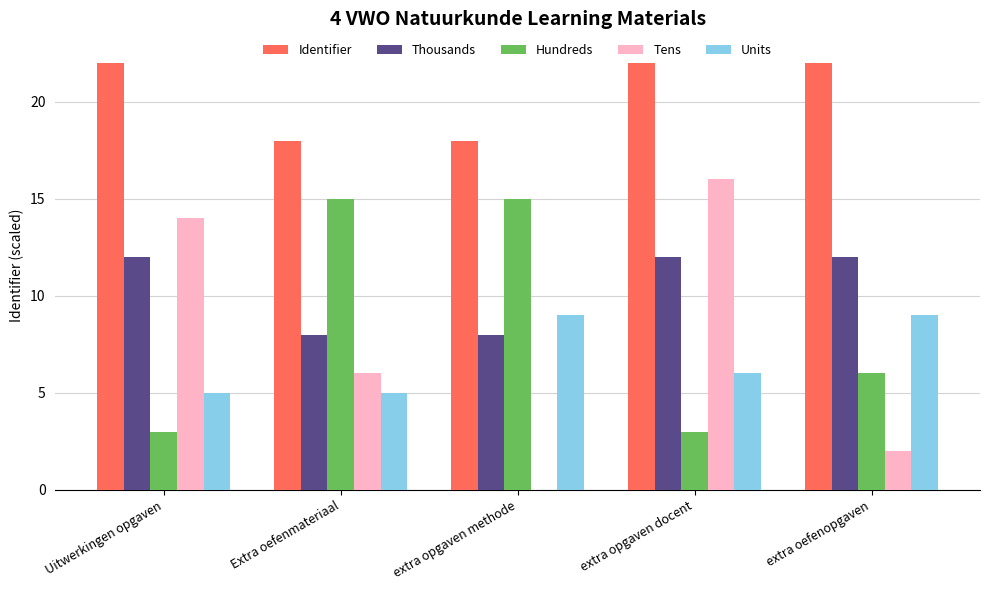

Is the value of Thousands at Extra oefenmateriaal greater than the value of Identifier at extra opgaven docent?

No